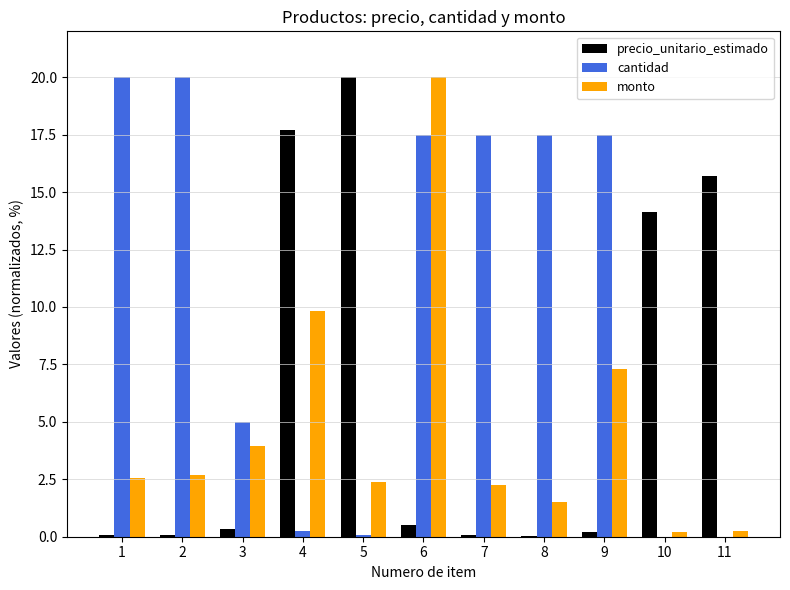

Which series has the largest total across all categories?

cantidad